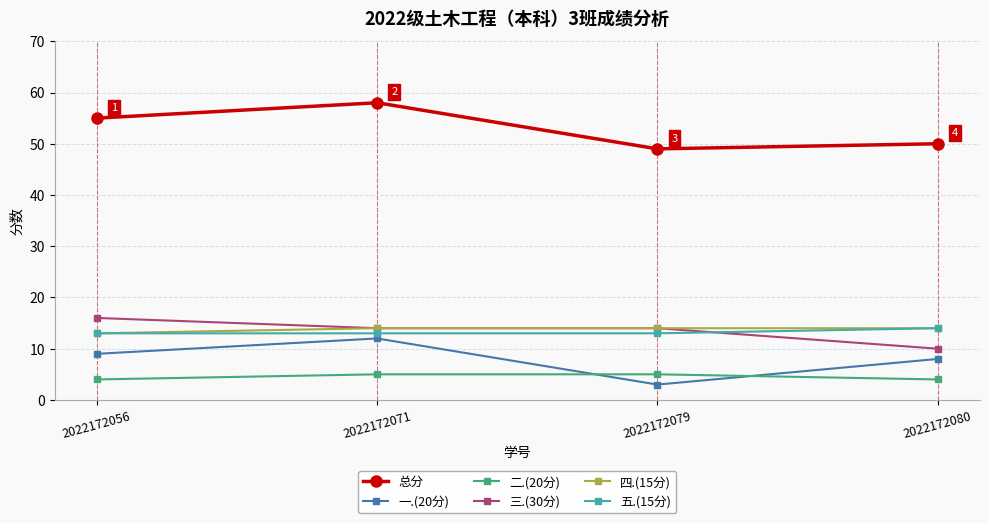

How many data points in 一.(20分) are less than 9?

2